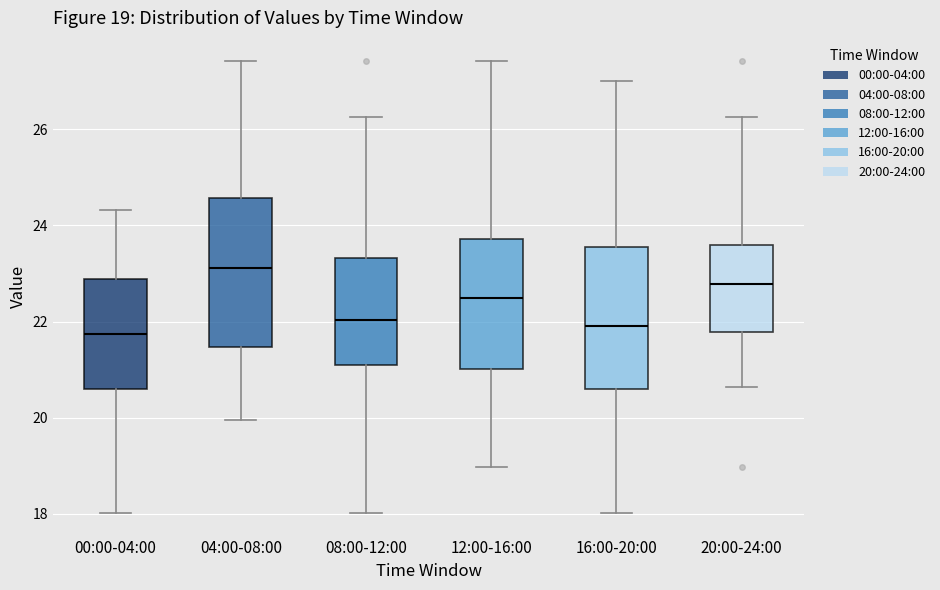

Which box's median line is the highest?

04:00-08:00